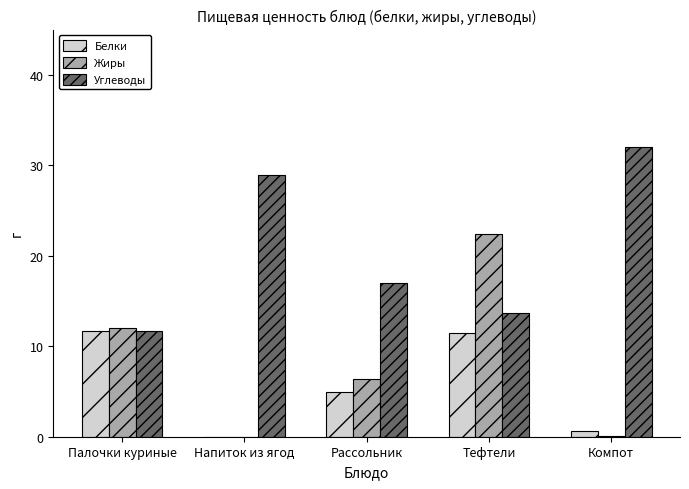

What is the sum of all Жиры values?

41.0